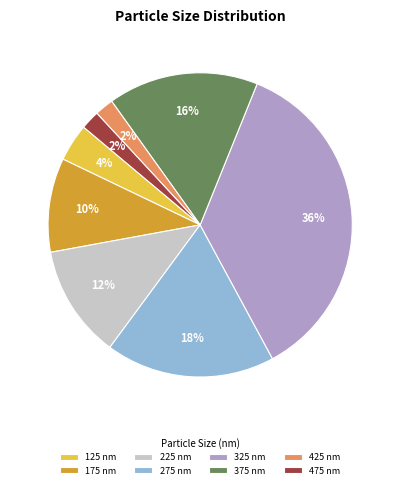

Does 375 nm represent more than half of the total?

No